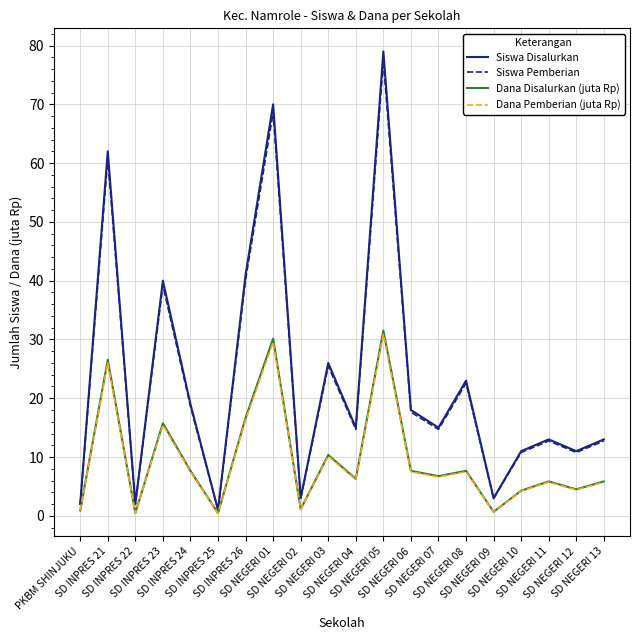

What are all the series names shown in the legend?

Siswa Disalurkan, Siswa Pemberian, Dana Disalurkan (juta Rp), Dana Pemberian (juta Rp)